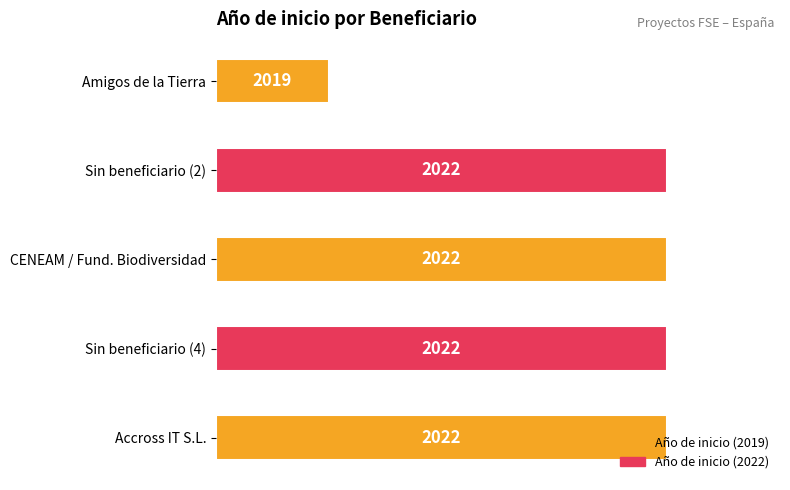

How many bars are there in total?

5